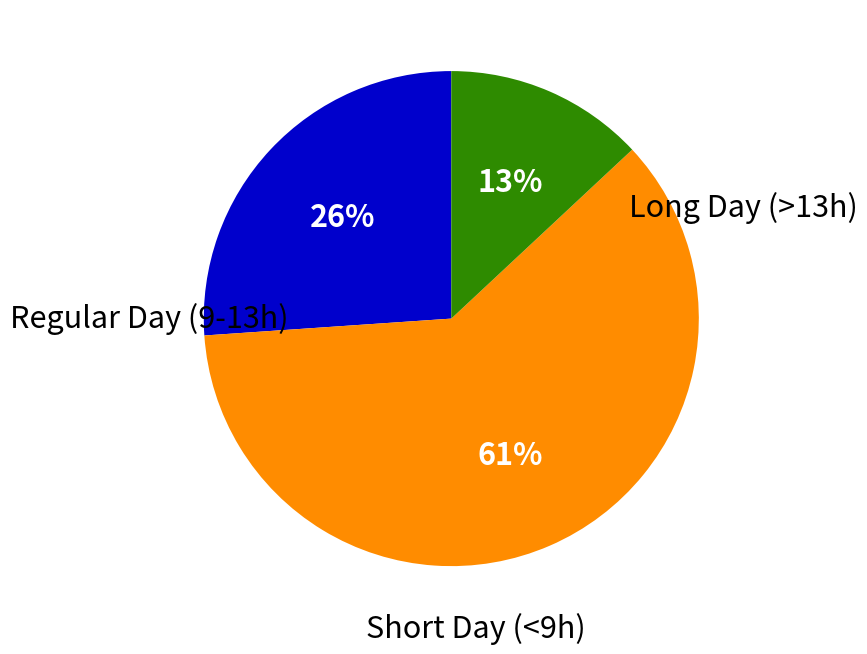

To the nearest percent, what is the difference between the largest and smallest slice percentages?

48%